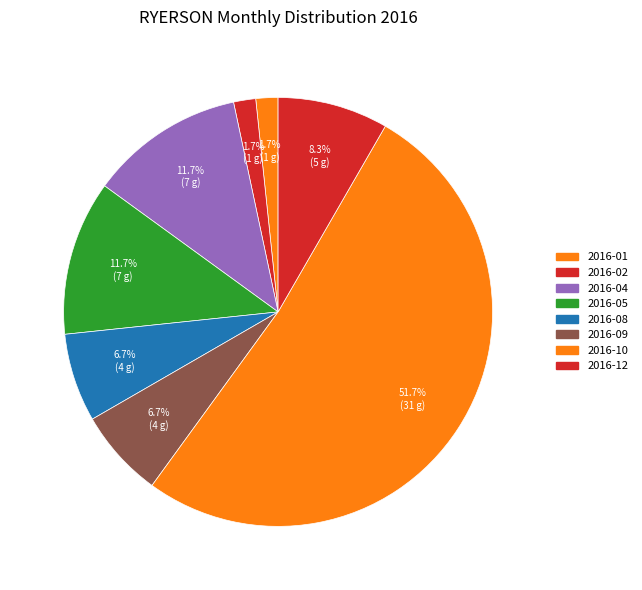

How many segments does this pie chart have?

8